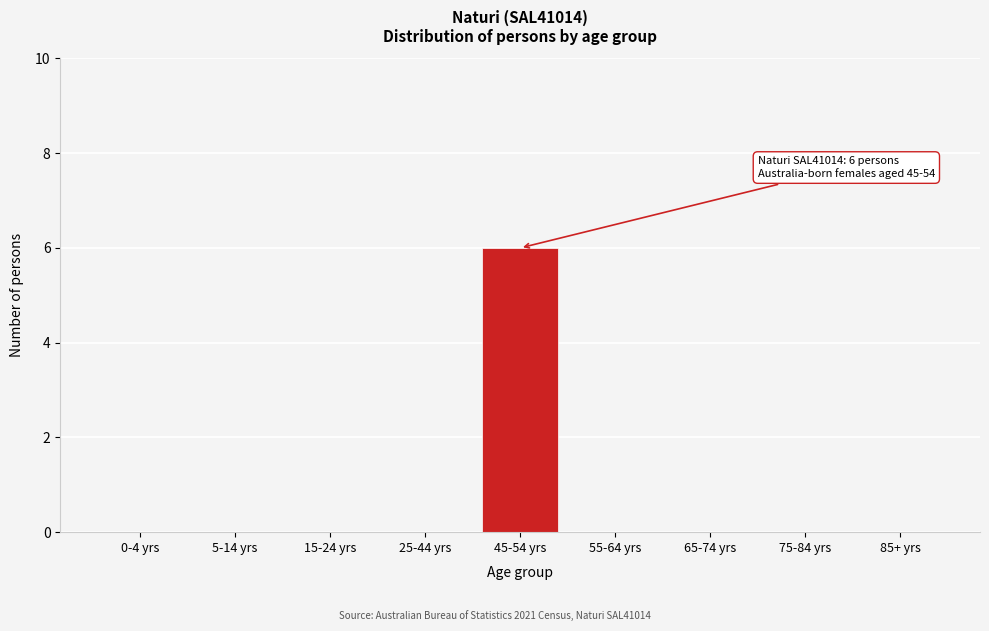

Reading left to right, what are all the values shown in this chart?

0-4 yrs=0	5-14 yrs=0	15-24 yrs=0	25-44 yrs=0	45-54 yrs=6	55-64 yrs=0	65-74 yrs=0	75-84 yrs=0	85+ yrs=0